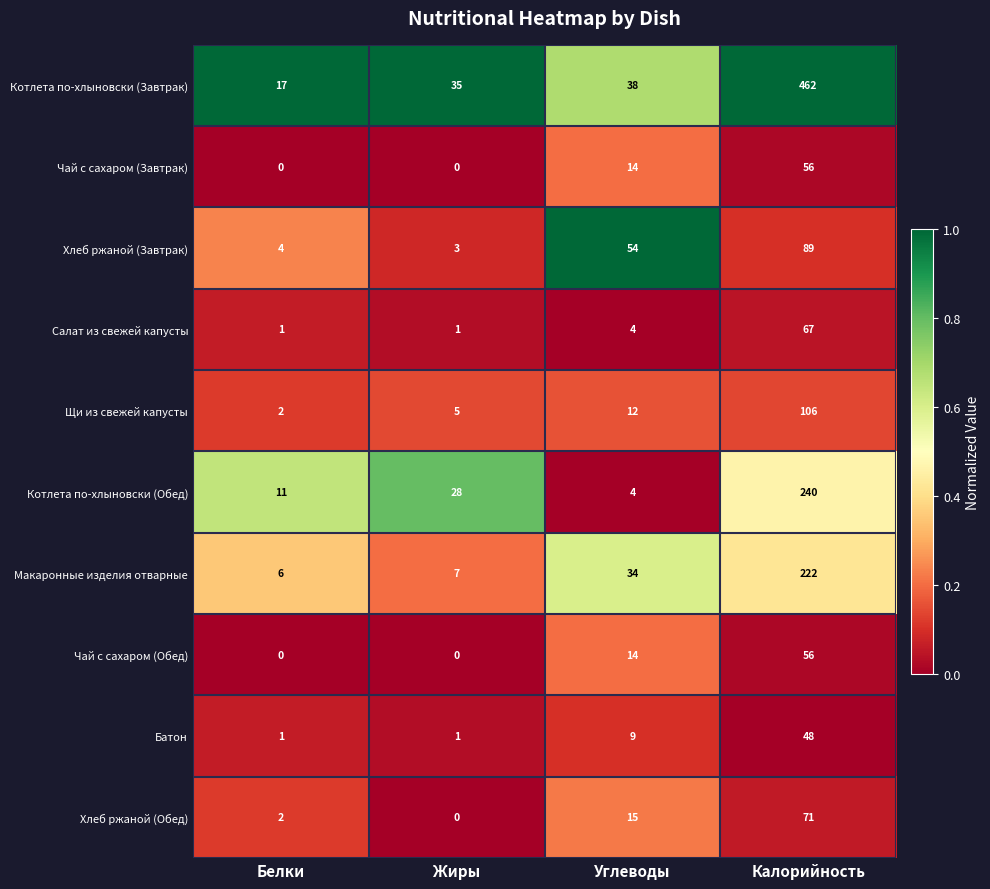

What is the difference between the maximum and minimum values in the Котлета по-хлыновски (Обед) series?

236